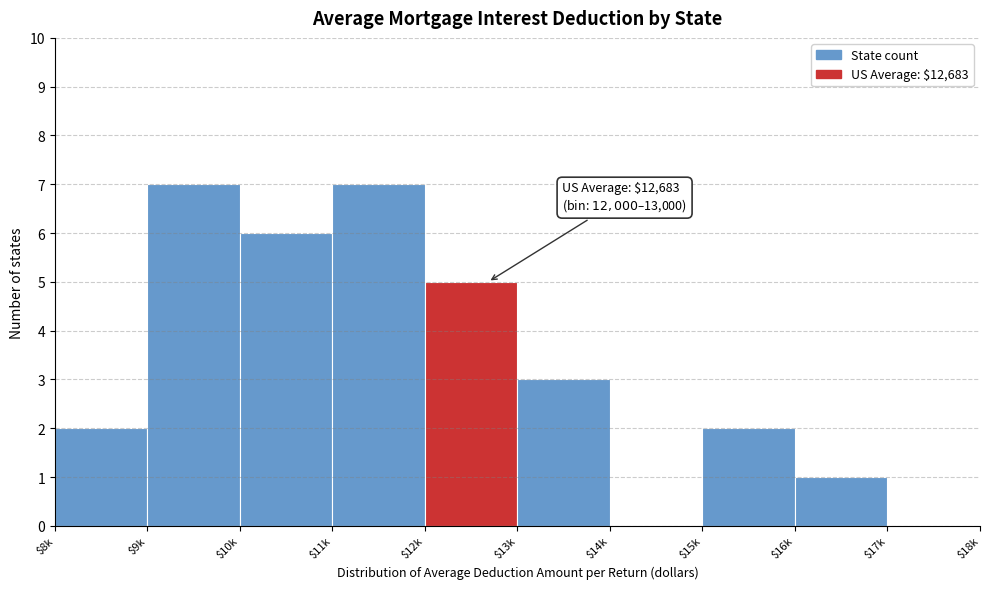

Is it true that the value at $8k is 2?

True